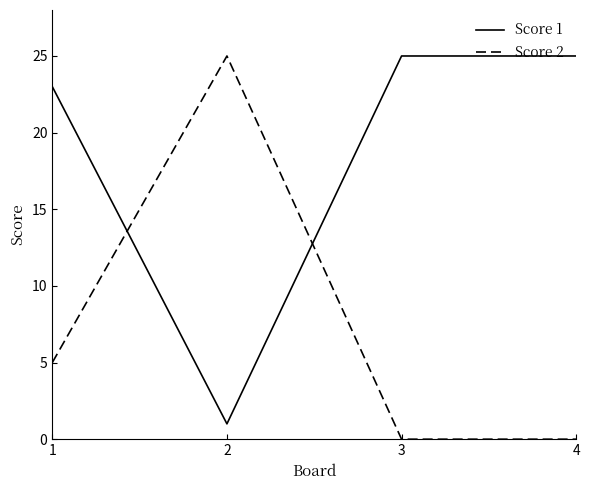

Is the value of Score 2 at 1 greater than the value of Score 1 at 3?

No